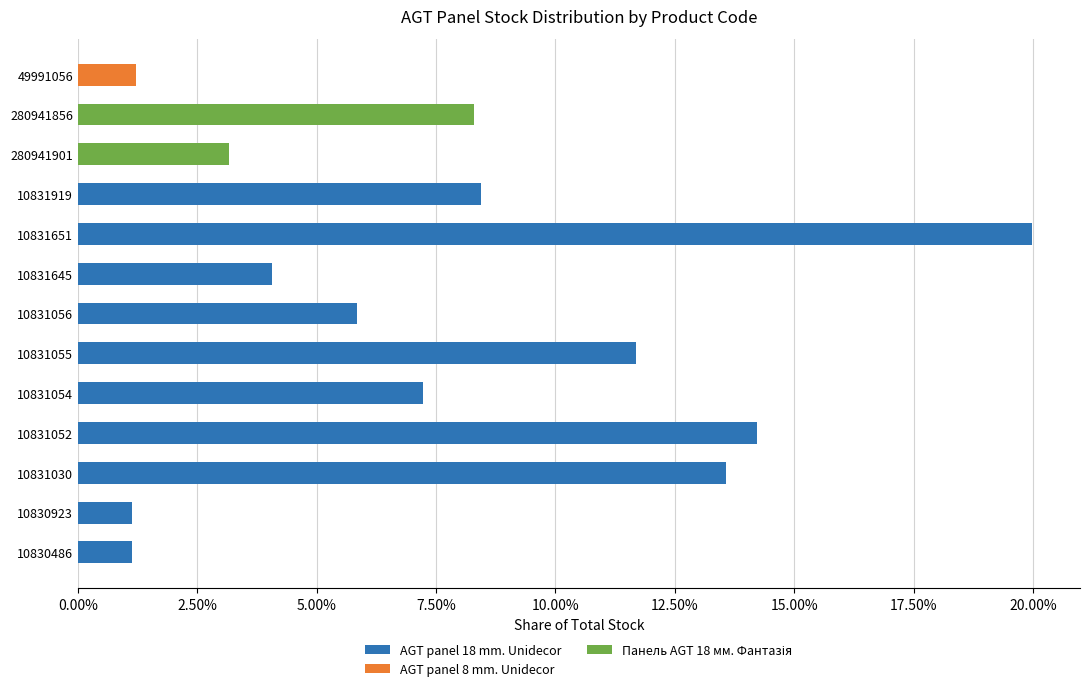

List the series in order of their peak value, highest first.

AGT panel 18 mm. Unidecor, Панель AGT 18 мм. Фантазія, AGT panel 8 mm. Unidecor